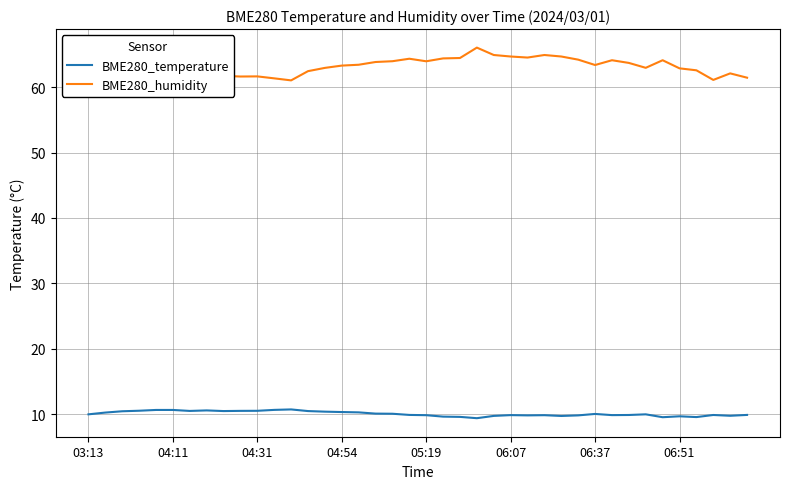

Count the number of categories in the chart.

40